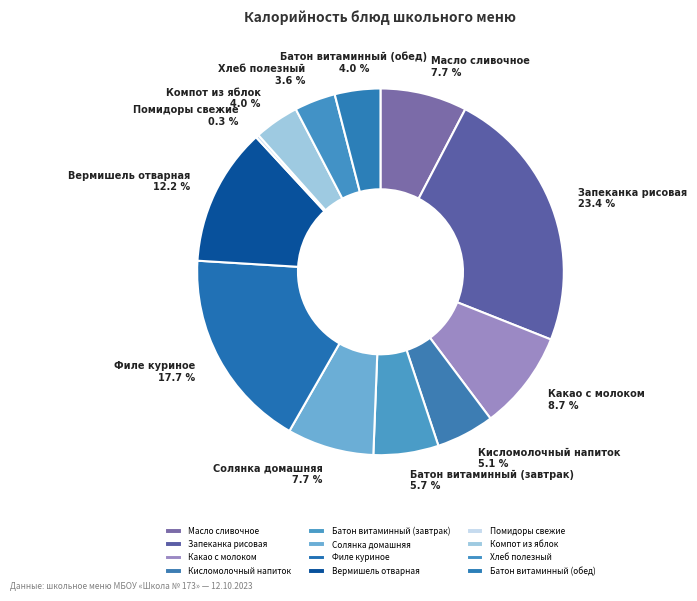

The Масло сливочное slice represents 8% of the pie. True or false?

True